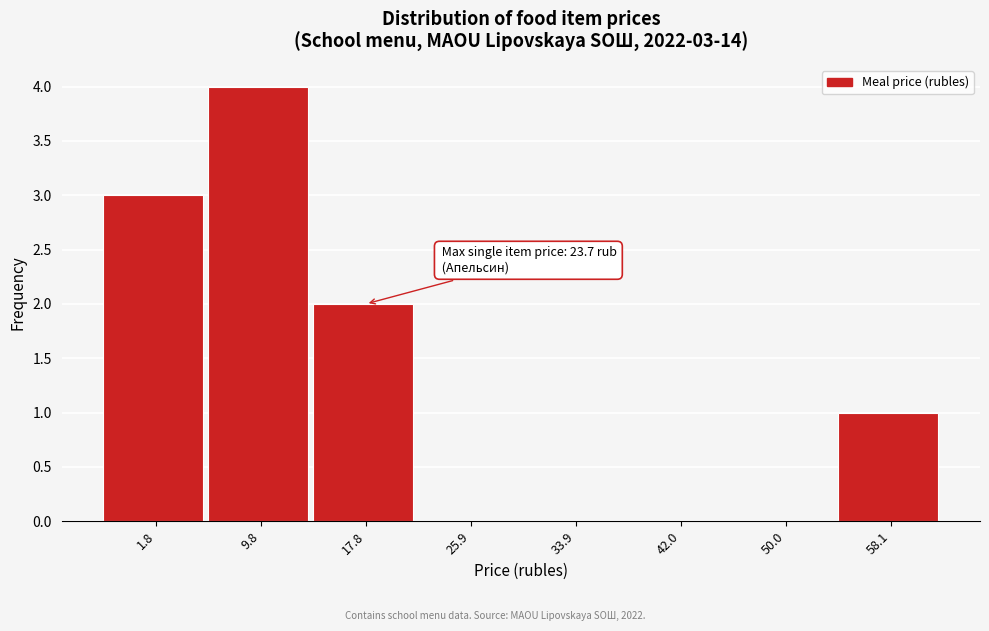

Reading left to right, transcribe all the data shown in this chart.

1.8=3	9.8=4	17.8=2	25.9=0	33.9=0	42.0=0	50.0=0	58.1=1